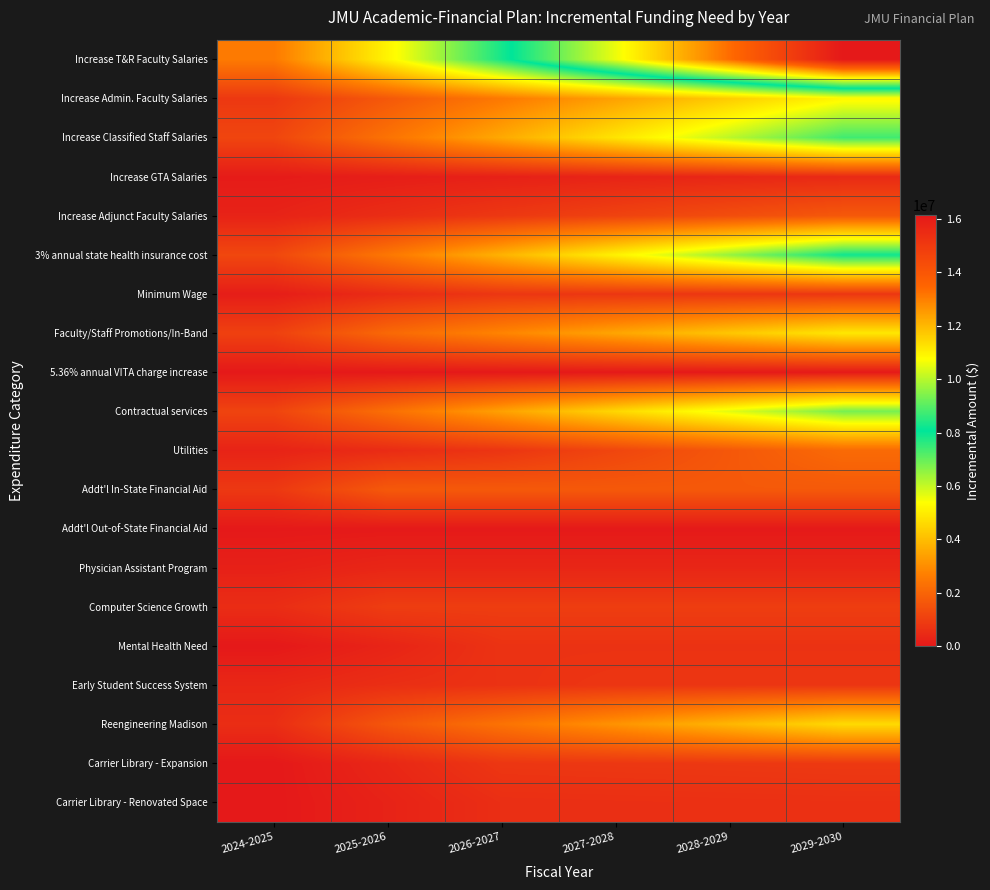

What is the difference between the highest and lowest values at 2025-2026?

5164408